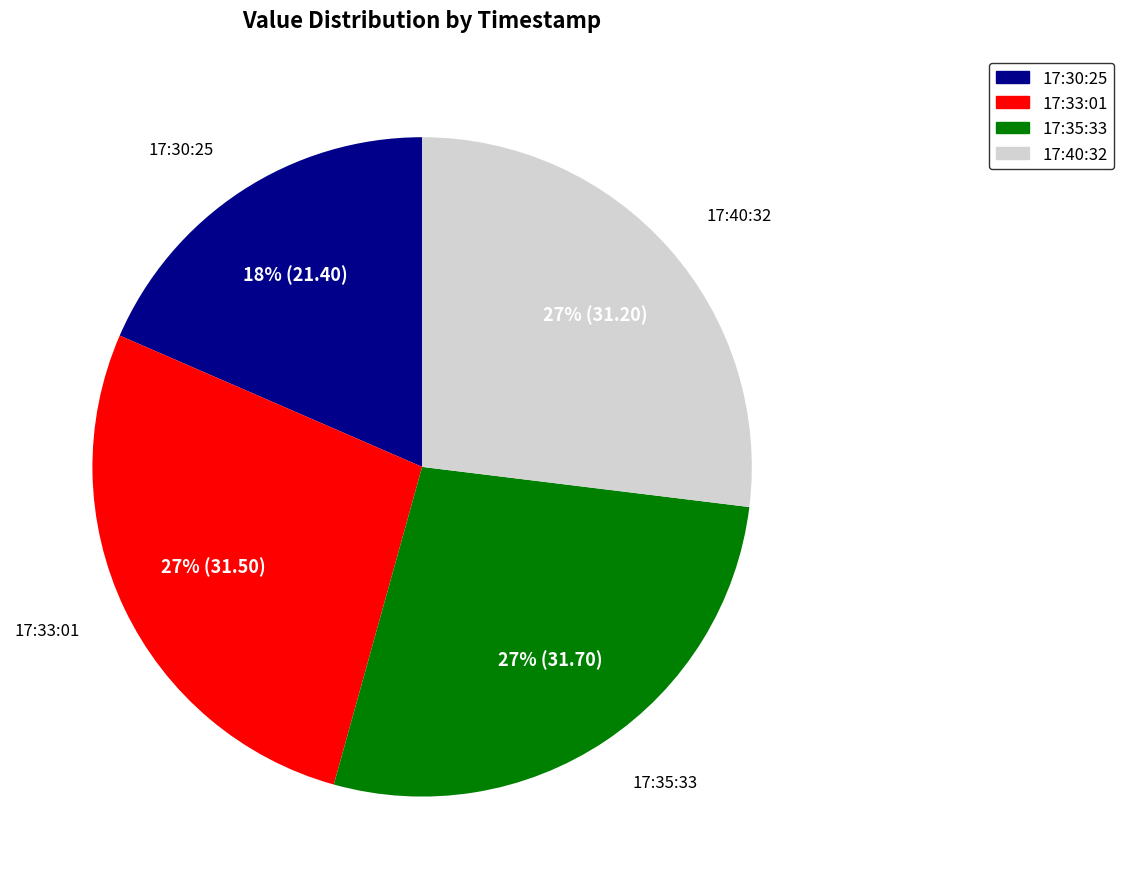

Is there a majority slice in this chart?

No